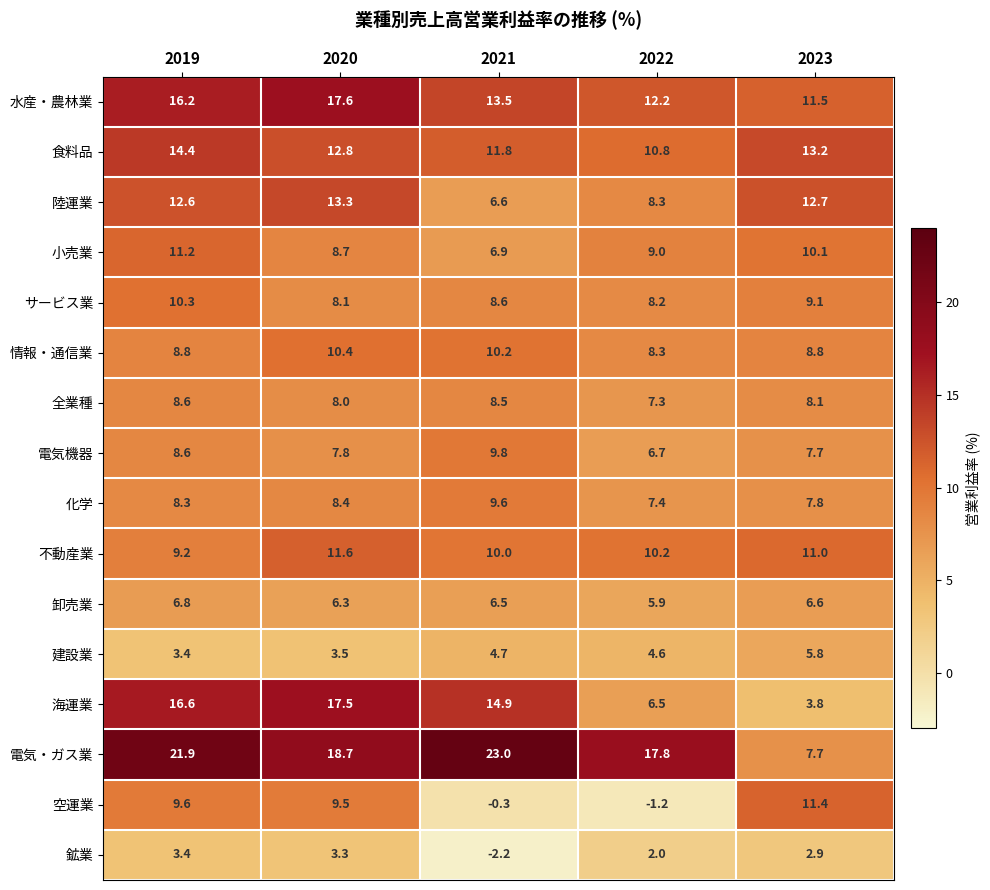

What is the sum of the 小売業 values at 2022 and 2023?

19.1